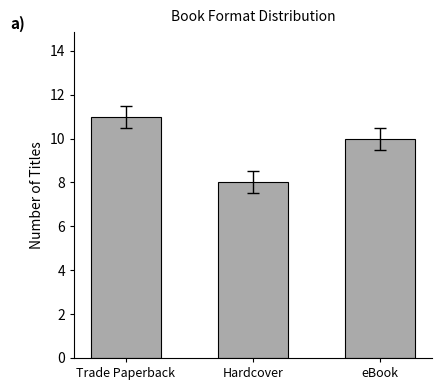

Where does the data first go above 10?

Trade Paperback